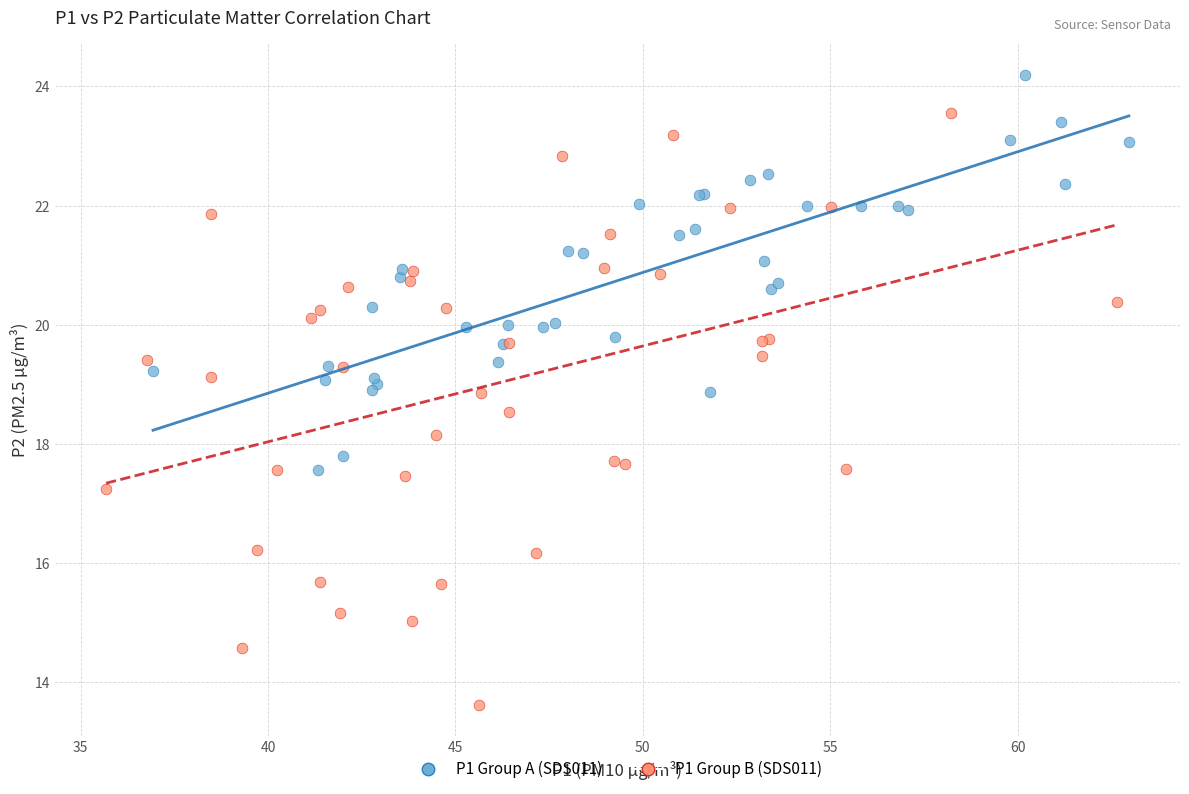

Which series has the largest Y range (max minus min)?

P1 Group B (SDS011)